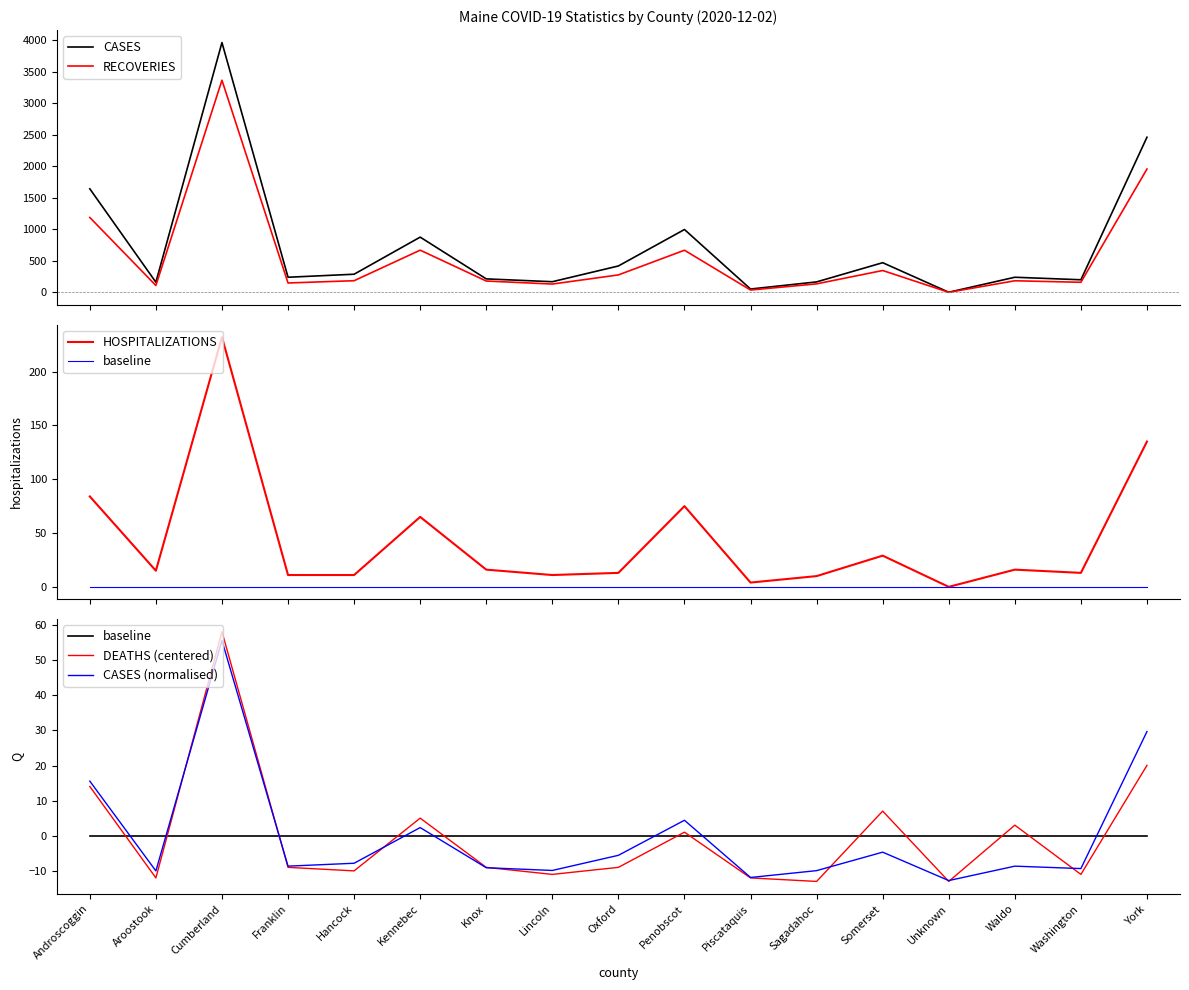

True or false: RECOVERIES and CASES cross at least once.

False